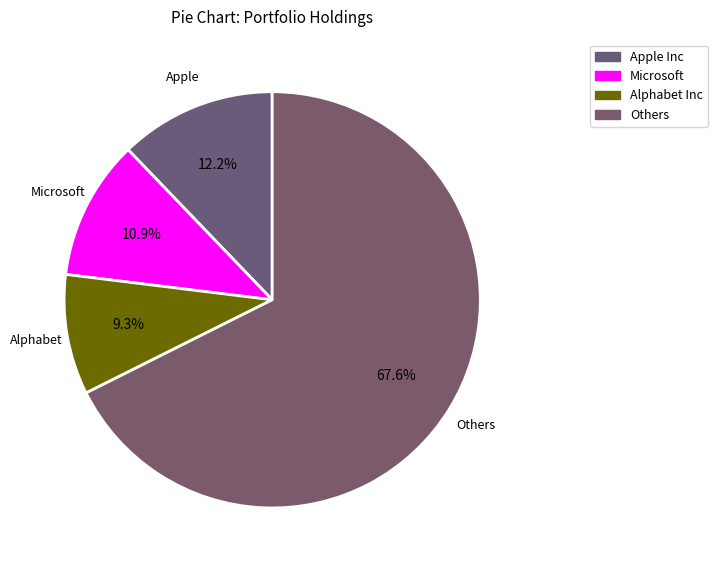

How many segments does this pie chart have?

4